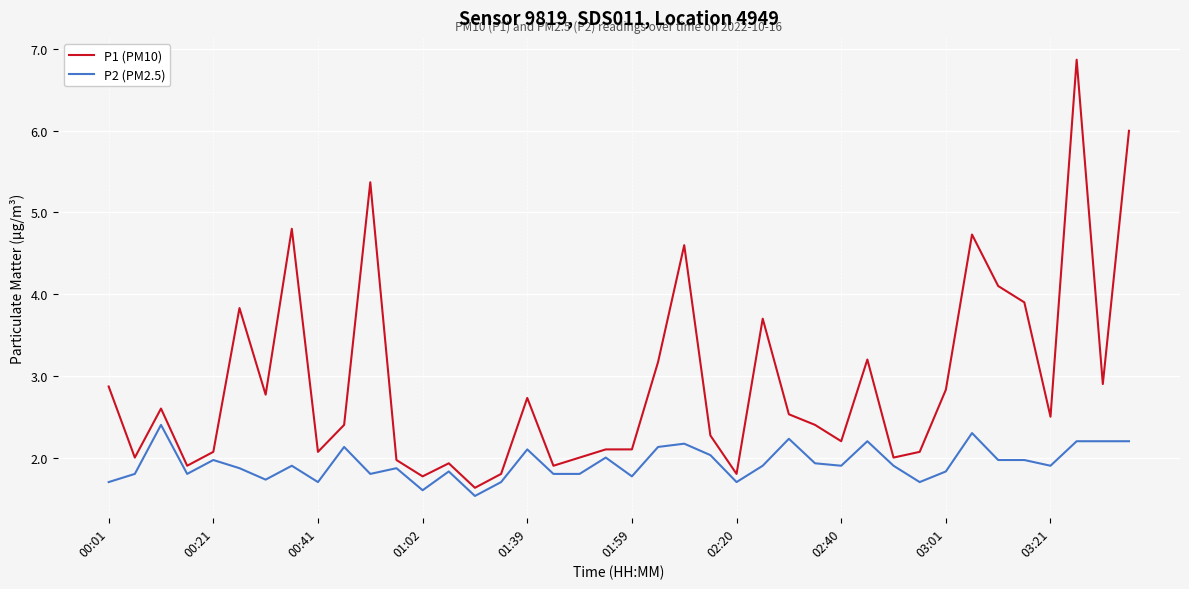

Rank the series by their average value, from highest to lowest.

P1 (PM10), P2 (PM2.5)